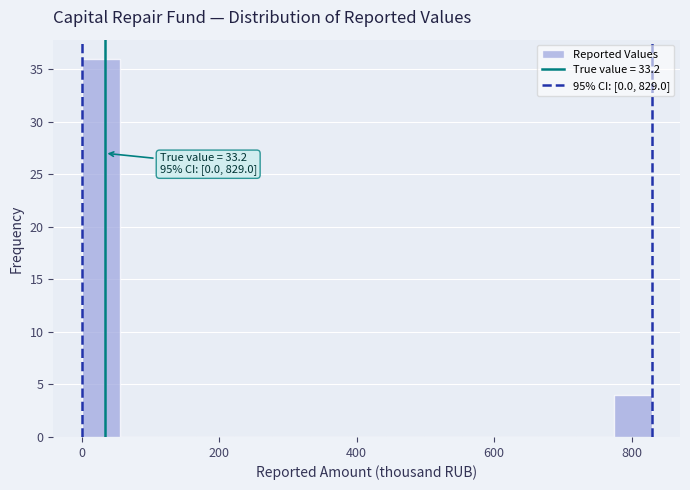

Read against the x-axis, roughly where is the centre of the tallest bar?

20